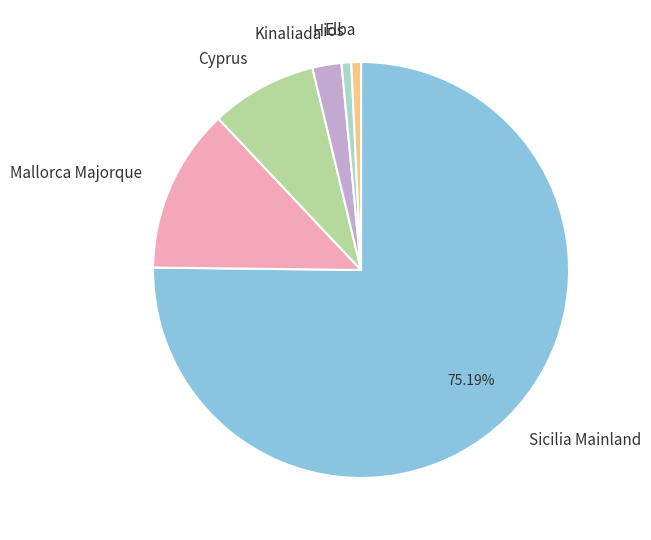

To the nearest percent, what percentage of the pie is Kinaliada?

2%